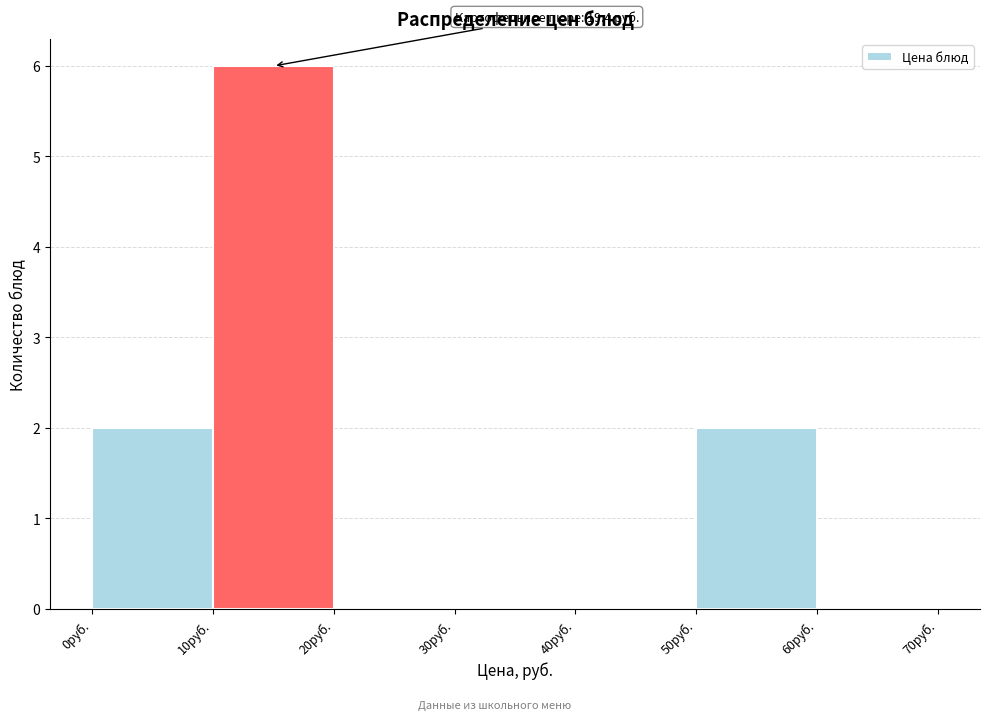

Over which range of the x-axis is the bar tallest?

10 to 20